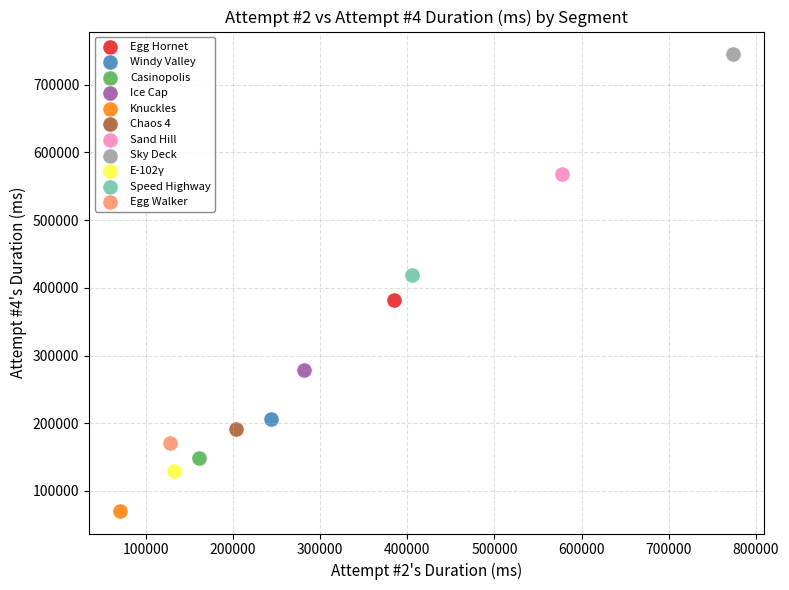

What are all the series names shown in the legend?

Egg Hornet, Windy Valley, Casinopolis, Ice Cap, Knuckles, Chaos 4, Sand Hill, Sky Deck, E-102γ, Speed Highway, Egg Walker